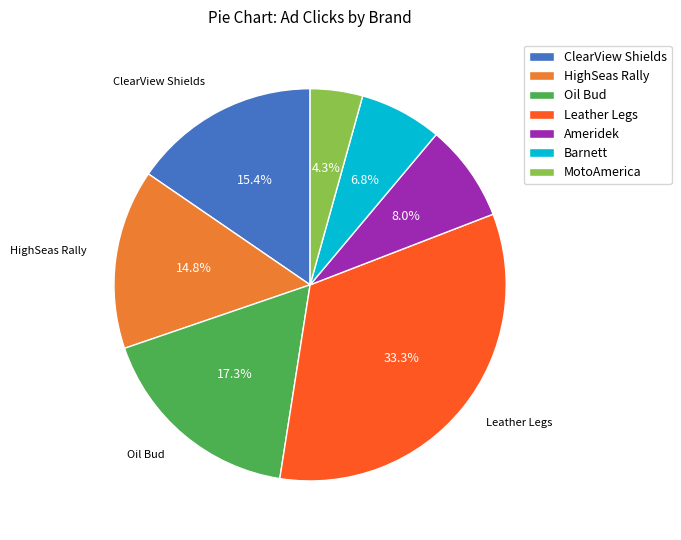

The Ameridek slice represents 14% of the pie. True or false?

False